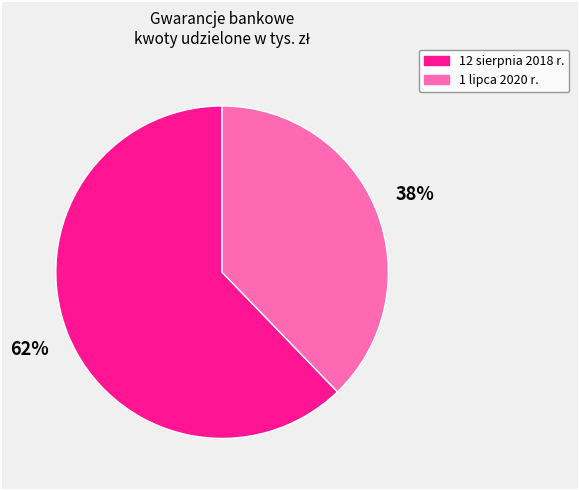

Do 1 lipca 2020 r. and 12 sierpnia 2018 r. together represent more than half of the pie?

Yes